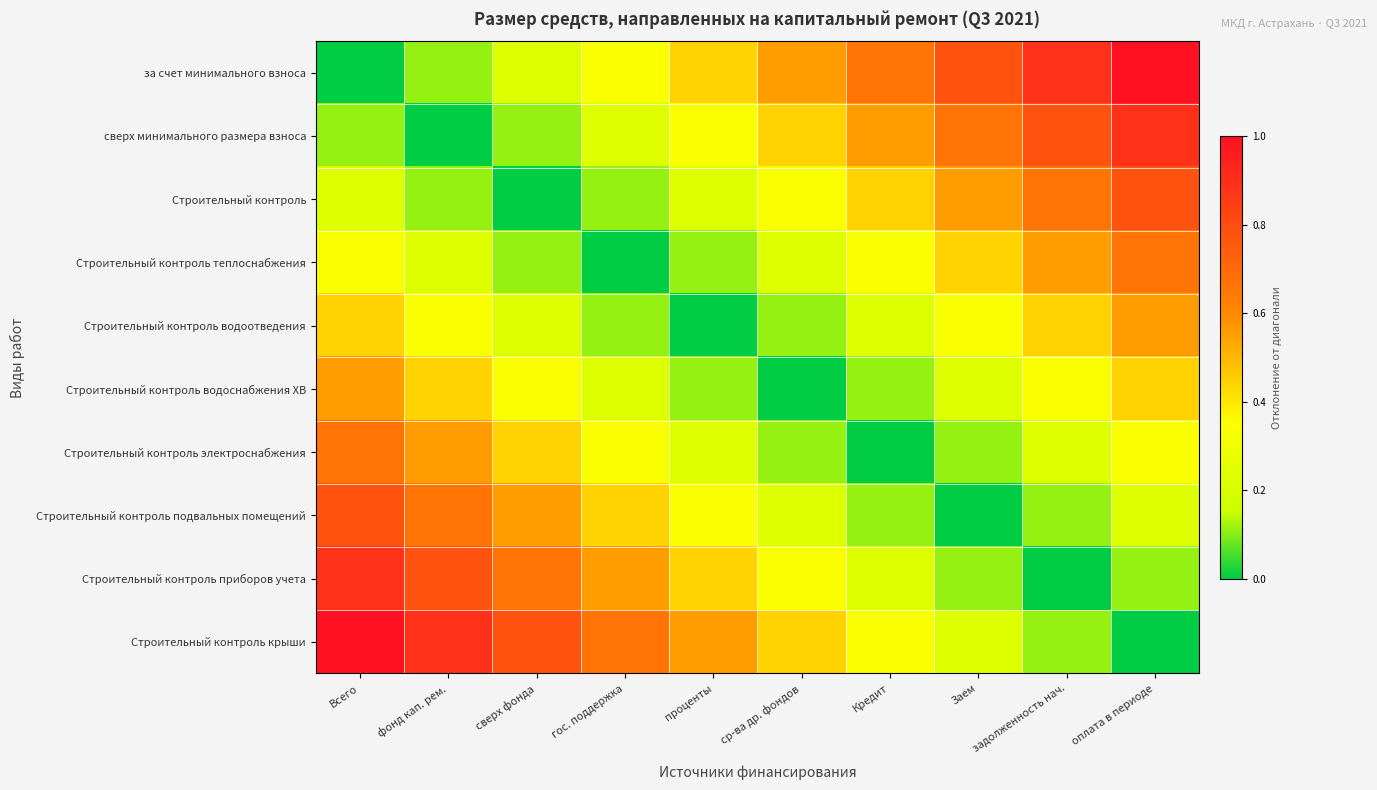

Count the number of categories in the chart.

10